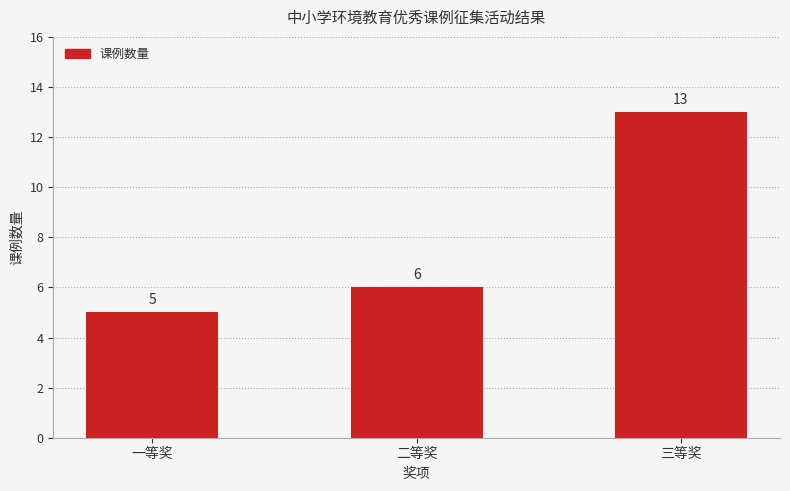

Reading left to right, list all the values displayed in this chart.

一等奖=5	二等奖=6	三等奖=13